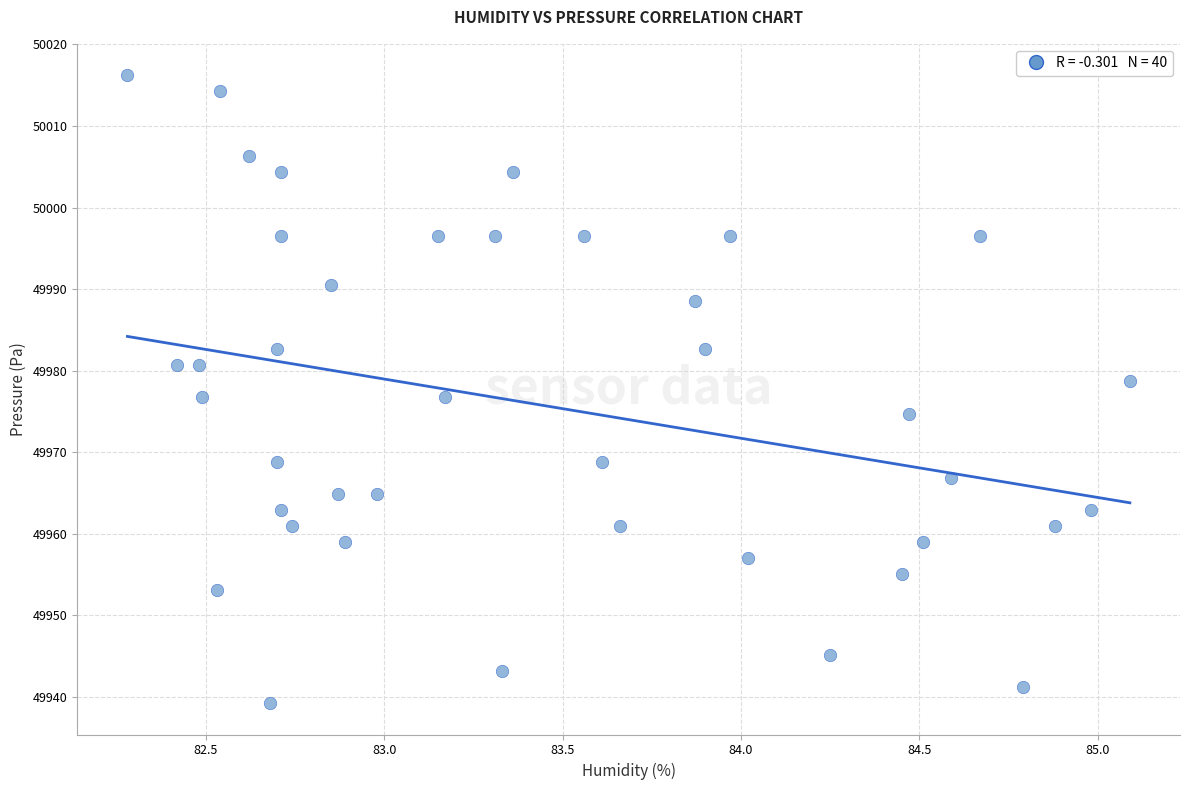

What is the range of Y values (max minus min)?

77.0